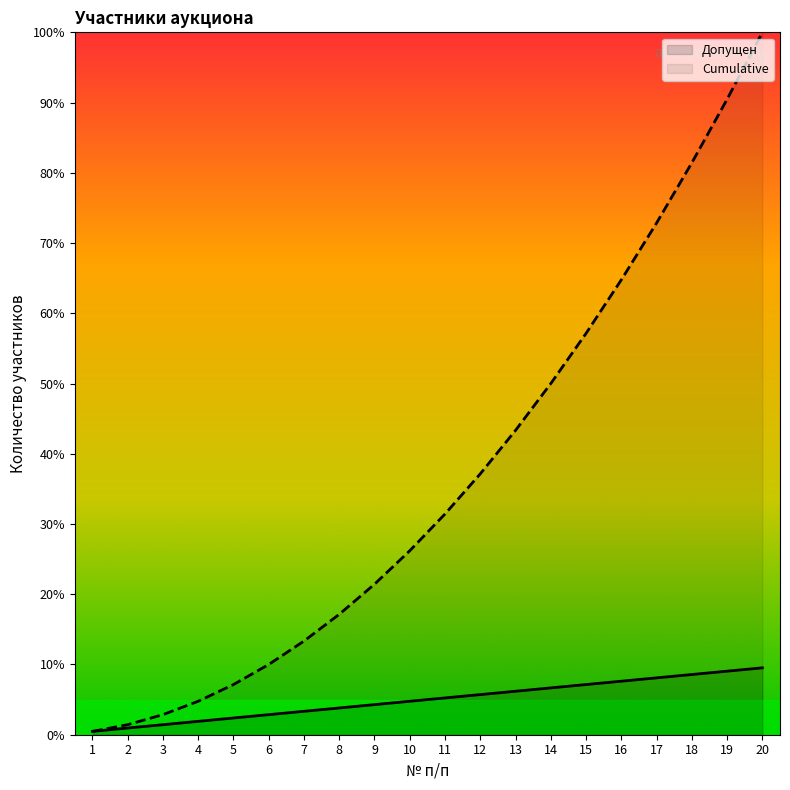

Is the value of Допущен at 9 greater than the value of Cumulative at 14?

No